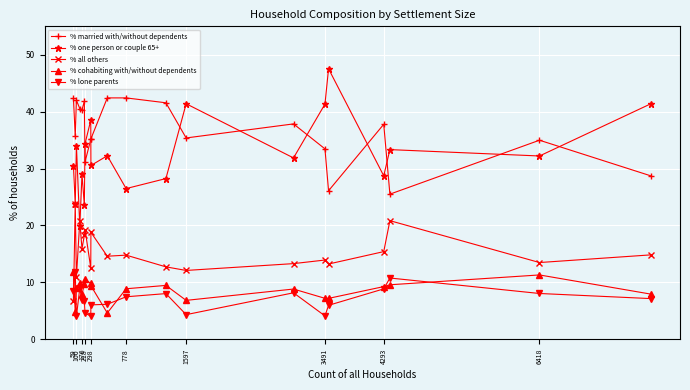

What is the greatest value displayed?

47.5